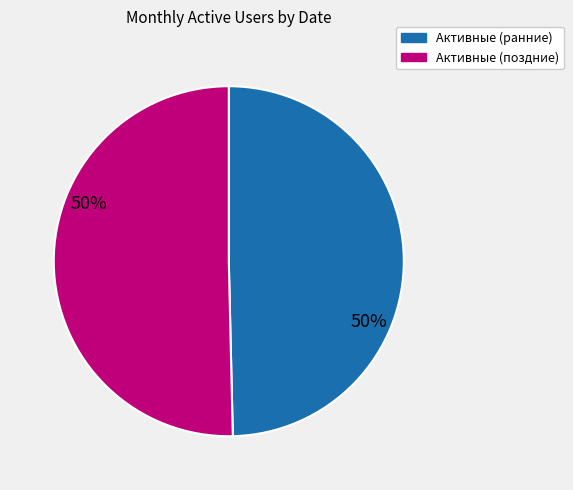

Count the number of slices in the pie.

2